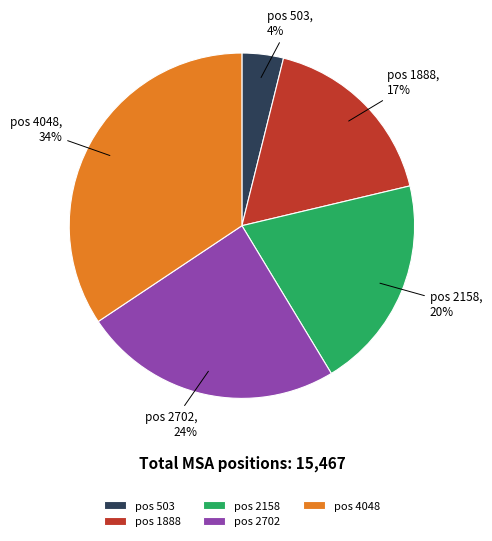

Is there a majority slice in this chart?

No